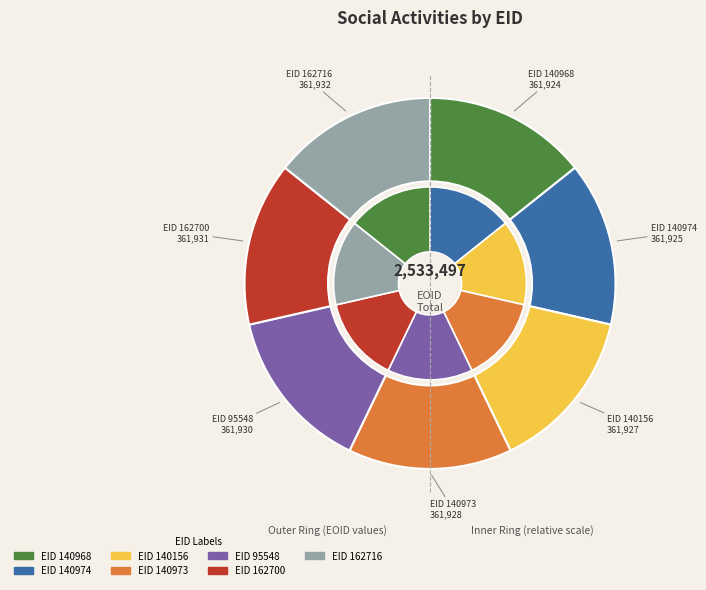

What portion of the pie excludes 140156?

85.7%